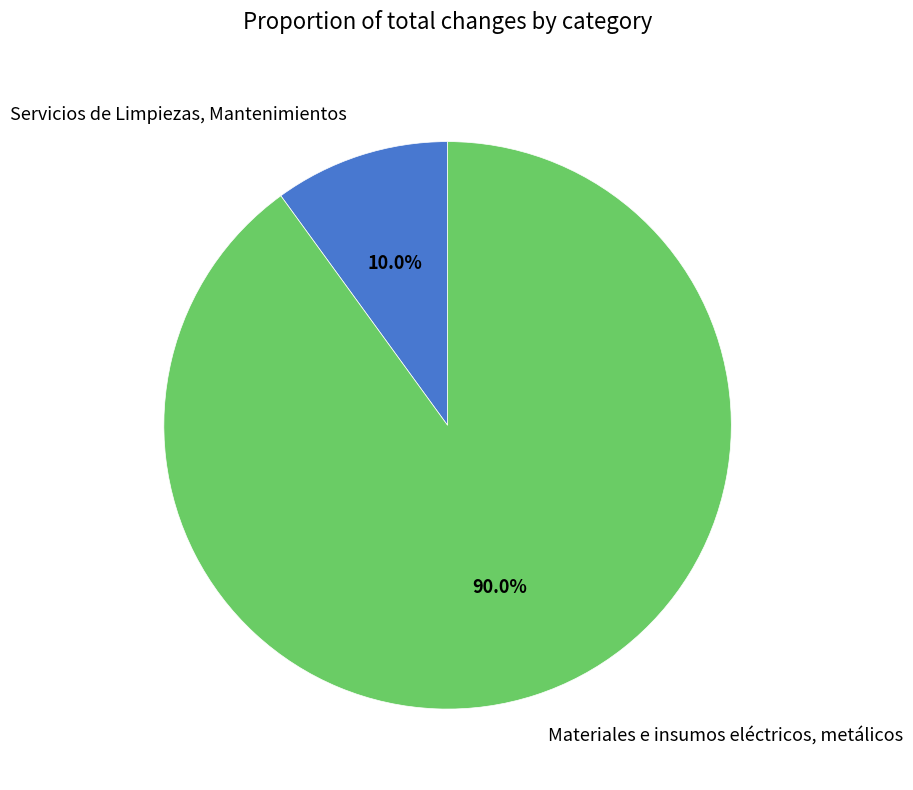

To the nearest percent, what is the average slice percentage?

50%